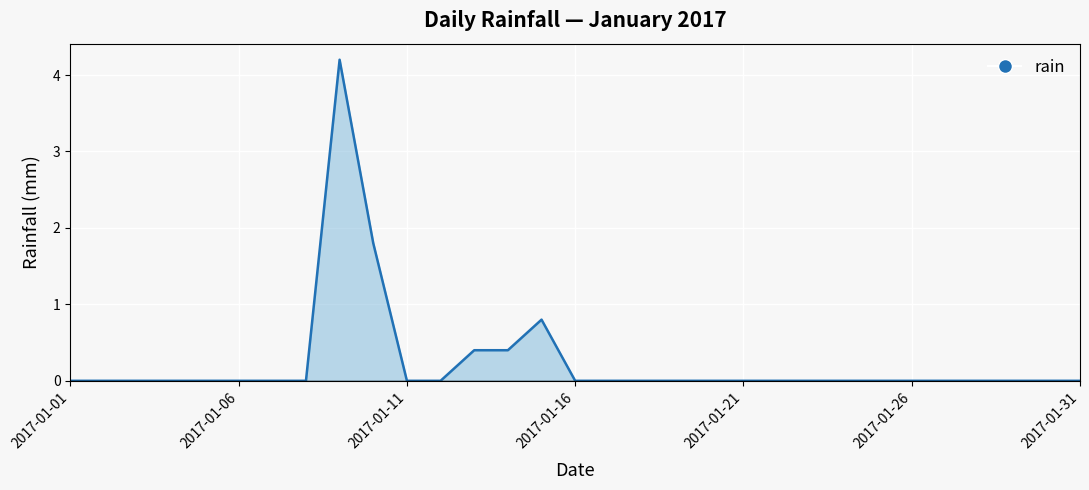

What is the difference between the maximum and minimum values?

4.2